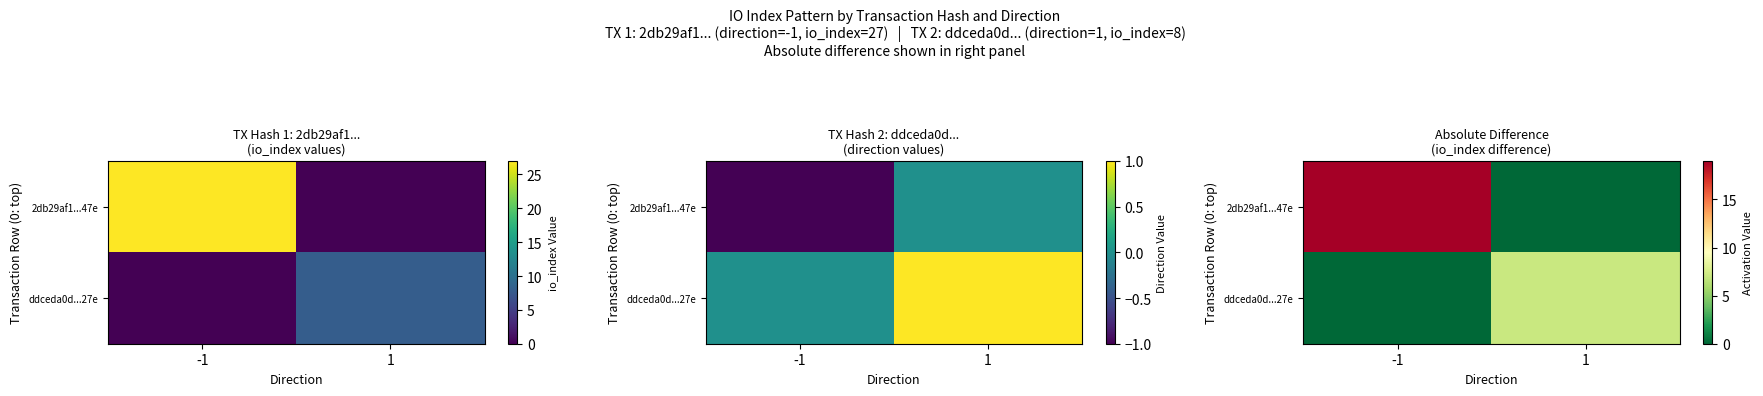

Which label corresponds to the smallest value in the chart?

1